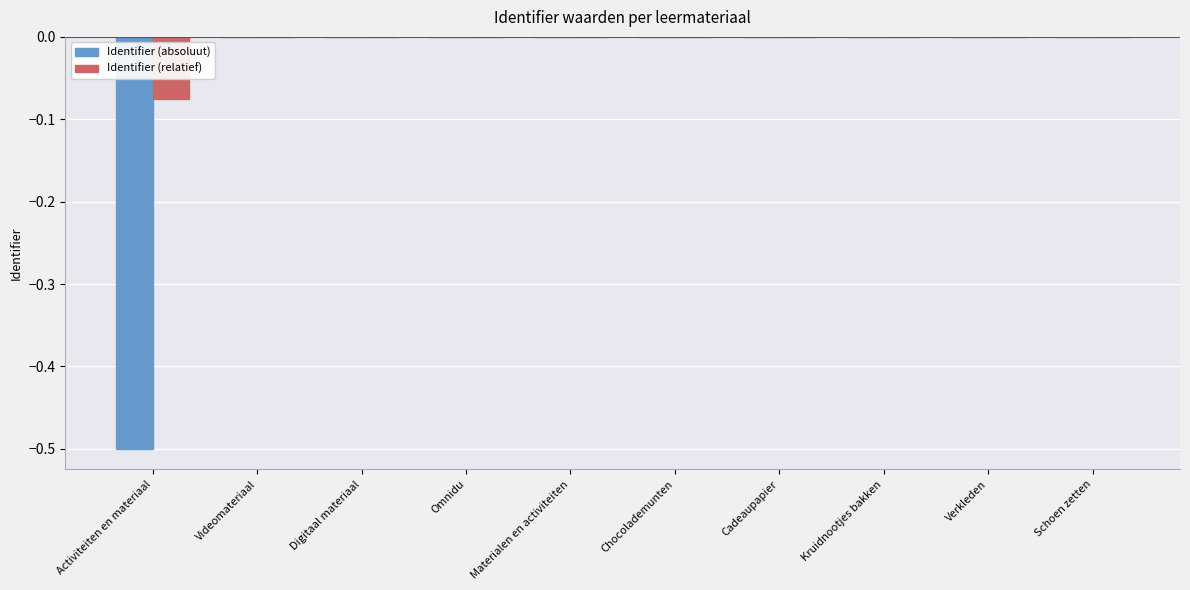

What is the sum of all Identifier (absoluut) values?

-0.5